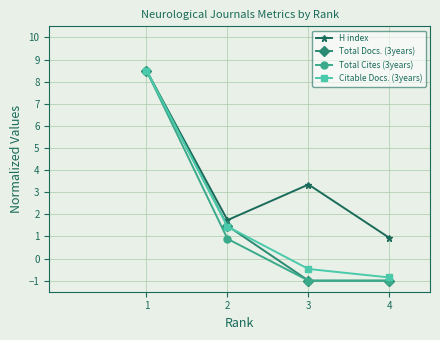

What is the maximum value shown in the chart?

8.5